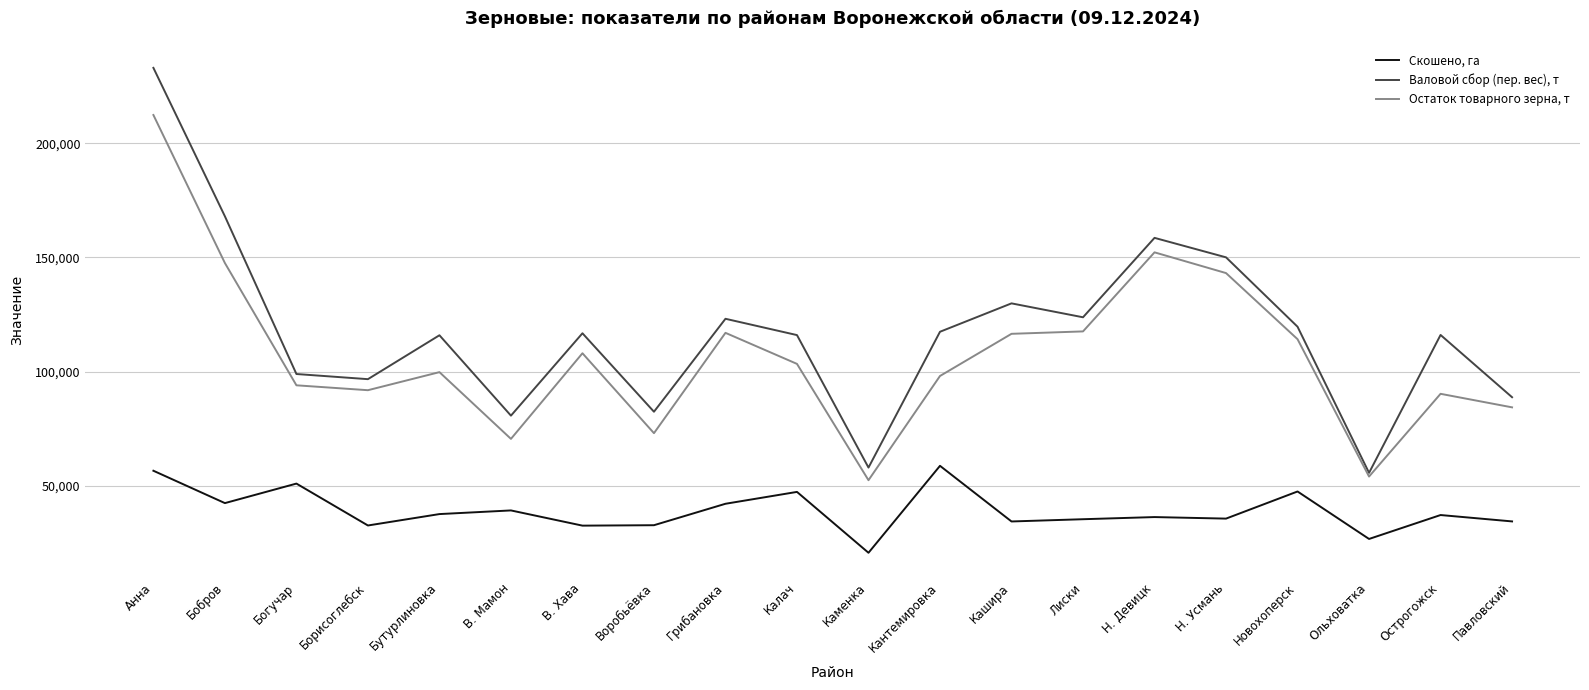

What is the total value across all series at Грибановка?

282226.0